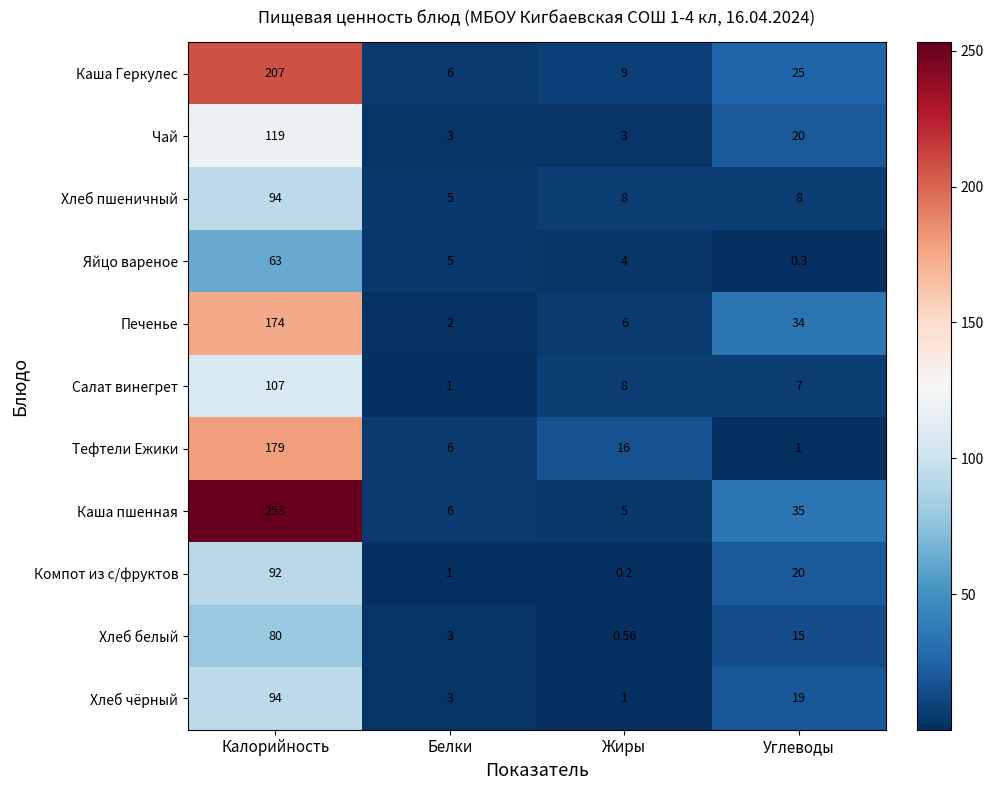

Where does the Хлеб белый series first go above 15?

Калорийность